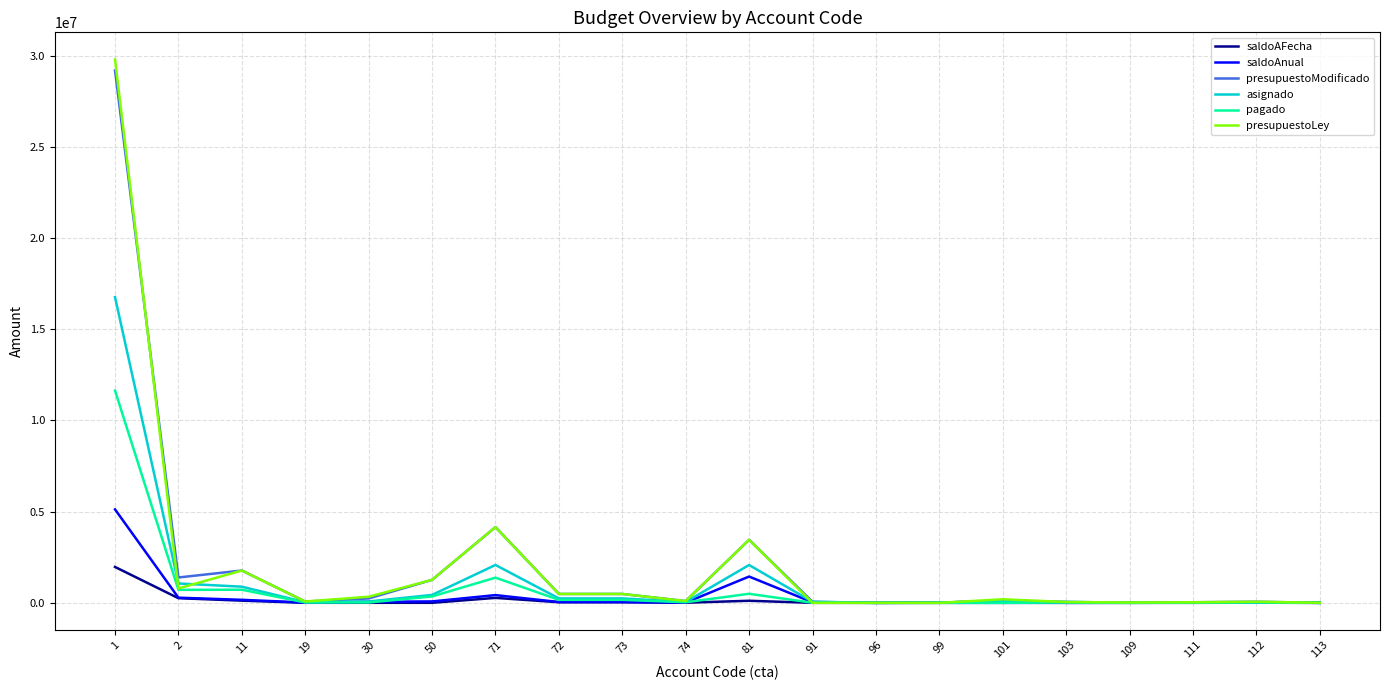

Which series has the largest range (max minus min)?

presupuestoLey